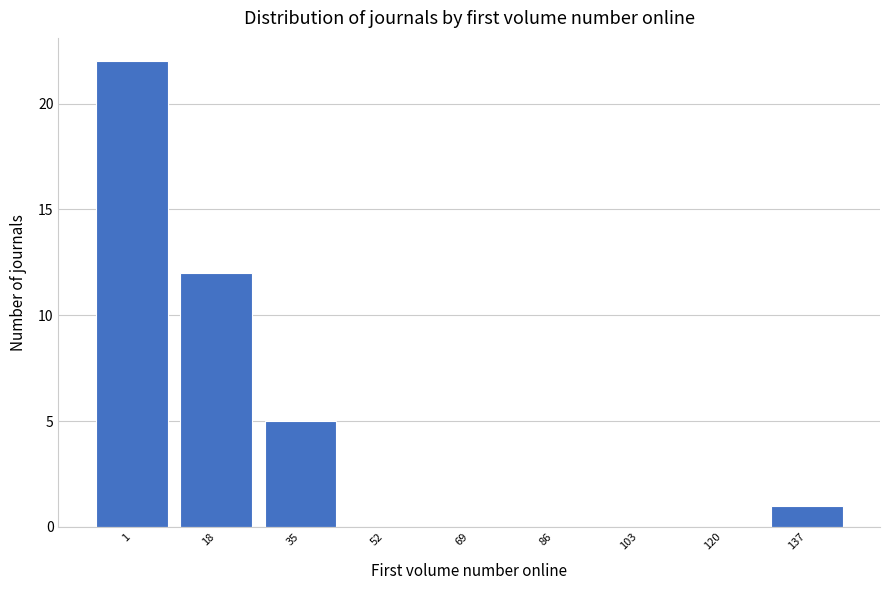

Reading left to right, extract all data points from this chart.

1=22	18=12	35=5	52=0	69=0	86=0	103=0	120=0	137=1